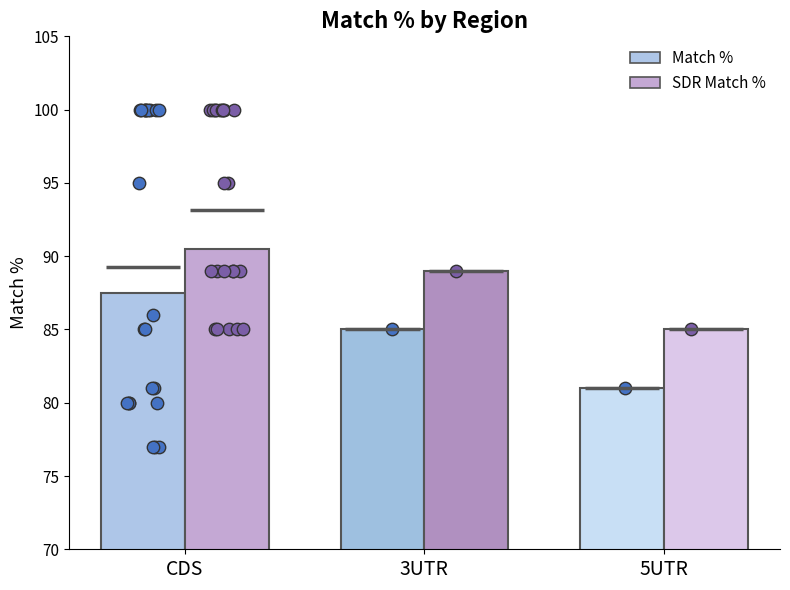

Which series reaches the maximum Y coordinate?

SDR Match %